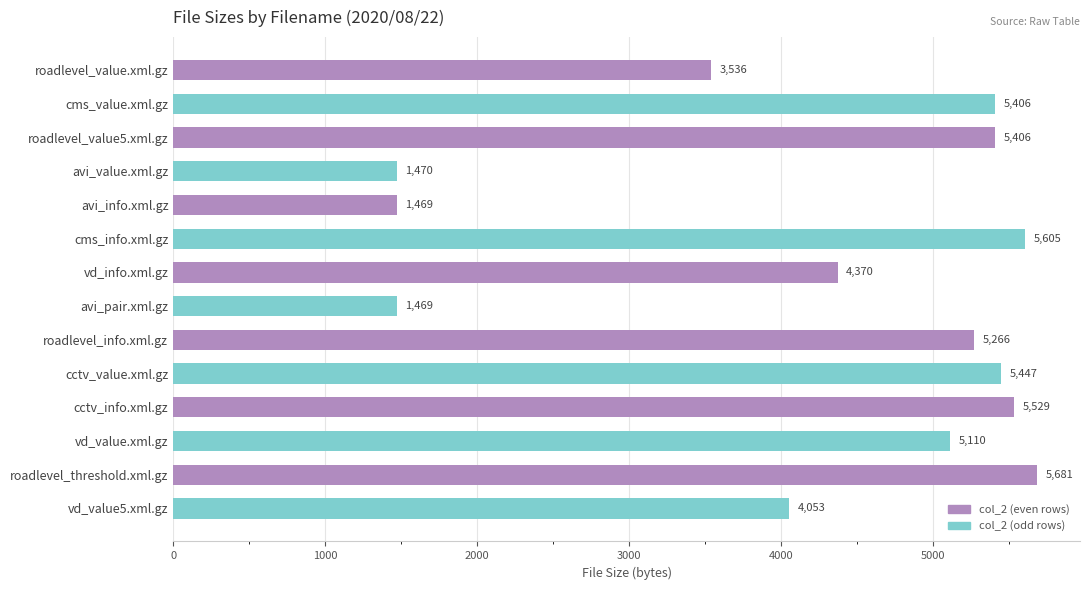

Is it true that the value at roadlevel_info.xml.gz is 1175?

False